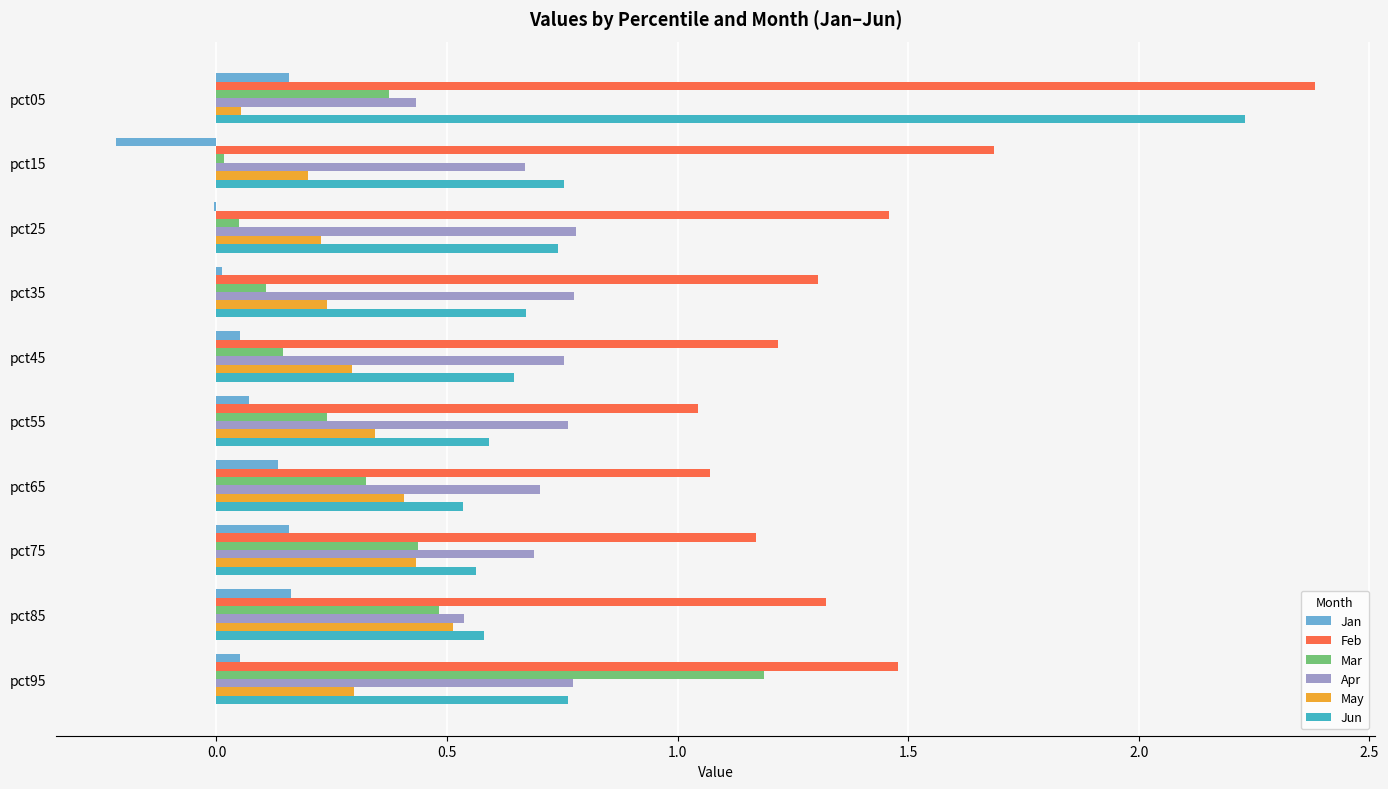

Between pct15 and pct65, which series saw the biggest shift?

Feb